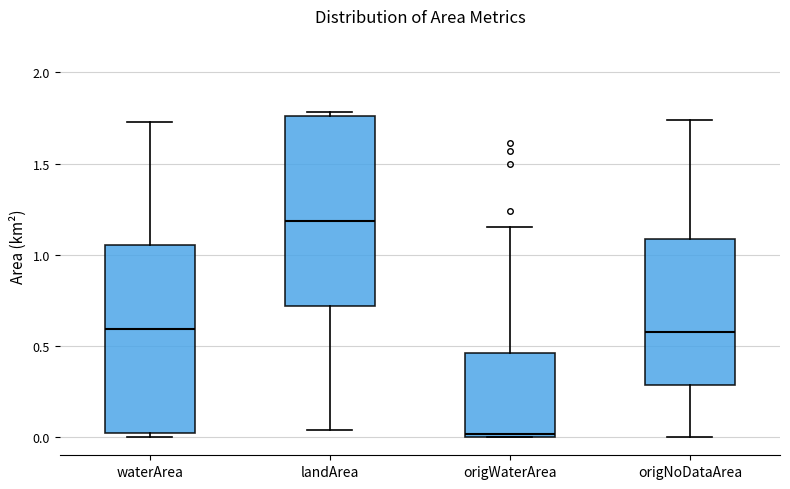

Which box's median line is the lowest?

origWaterArea